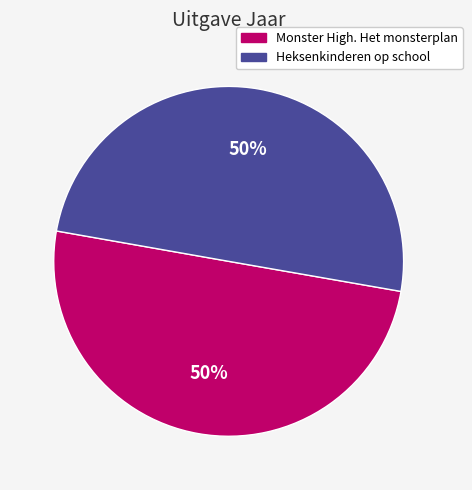

True or false: Monster High. Het monsterplan accounts for 50% of the total.

True